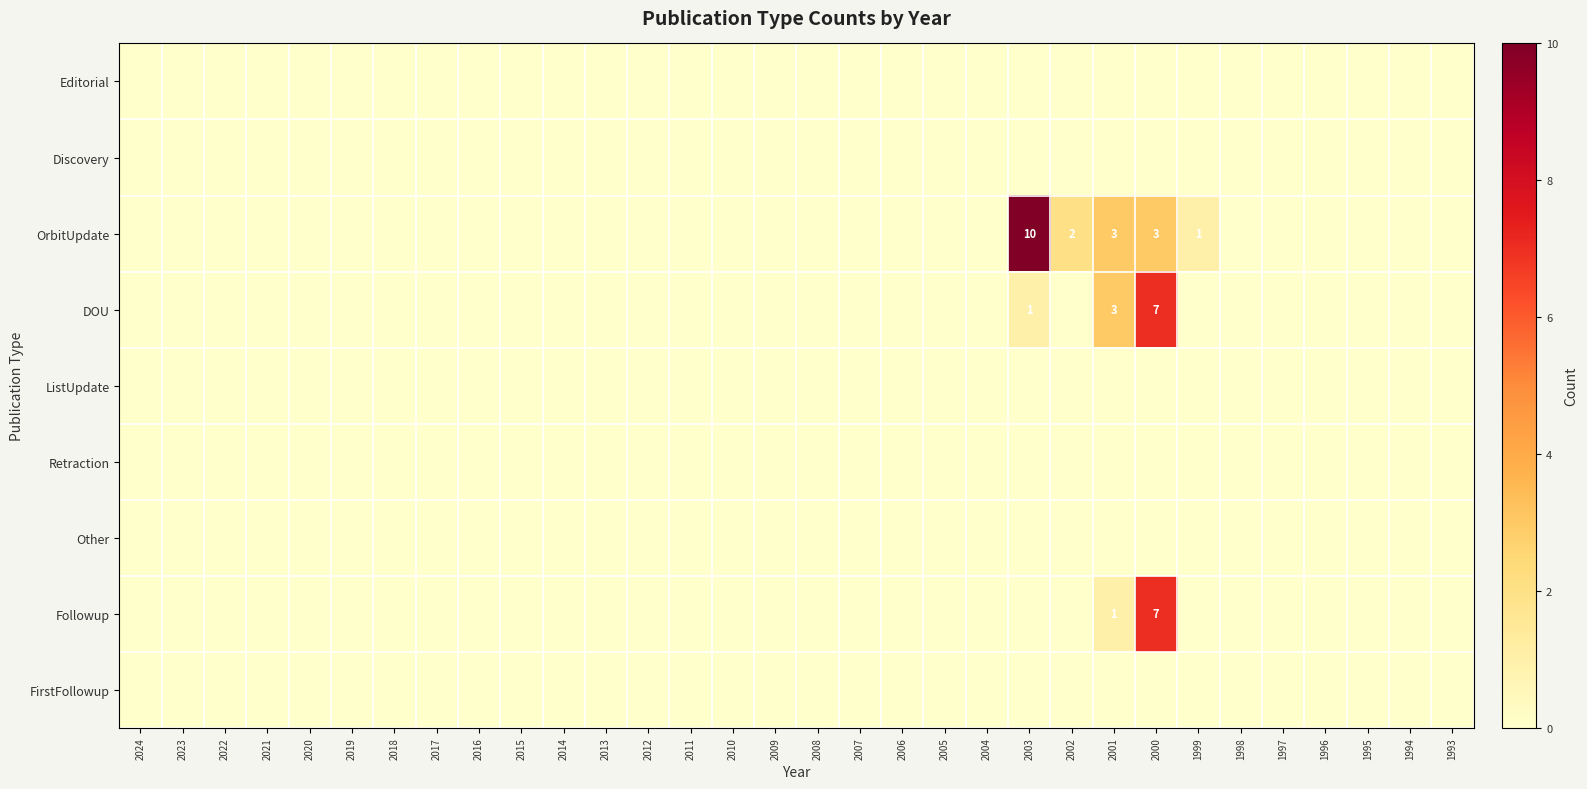

Is it true that OrbitUpdate equals 15 at 2003?

False